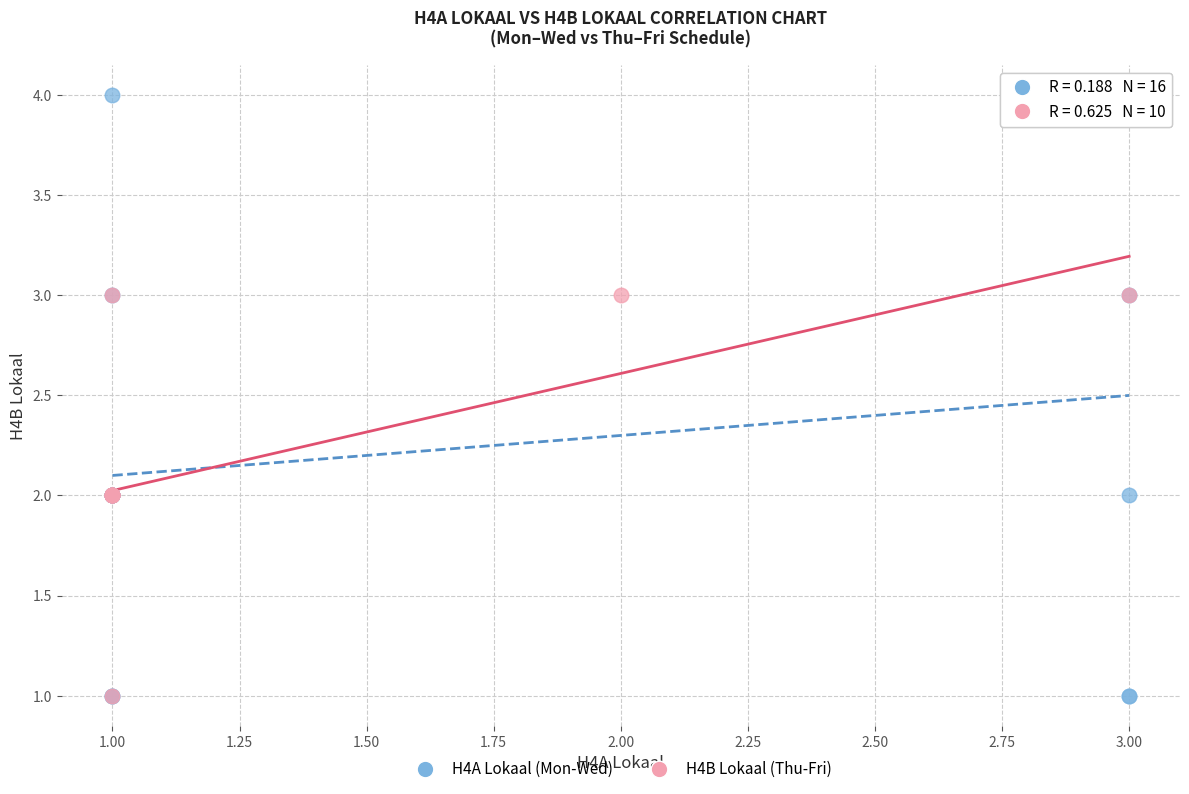

Which series has the widest spread of Y values?

H4A Lokaal (Mon-Wed)